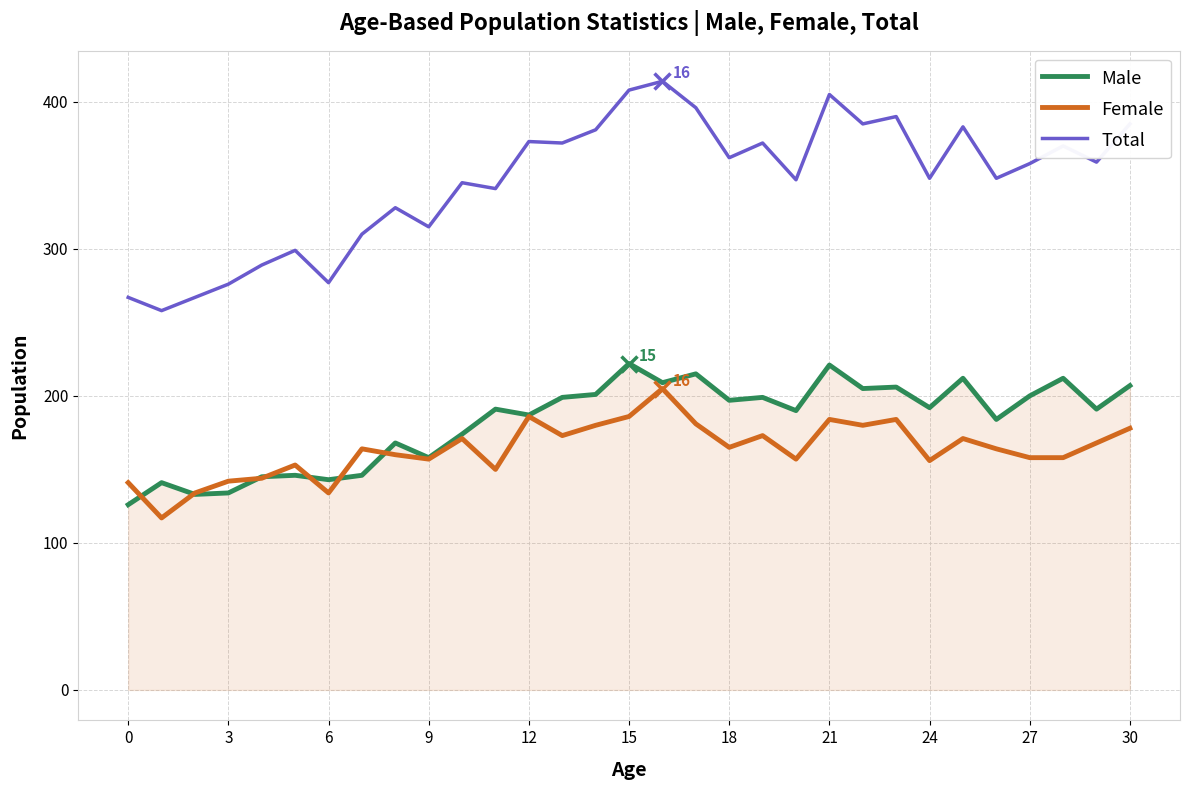

What is the smallest value displayed?

117